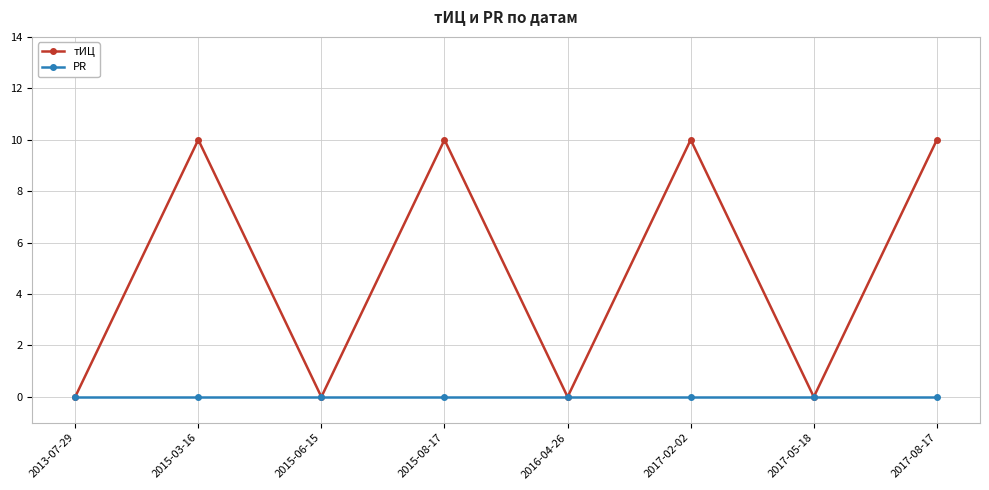

Reading right to left, what are all the values shown in this chart?

тИЦ: 10	0	10	0	10	0	10	0
PR: 0	0	0	0	0	0	0	0